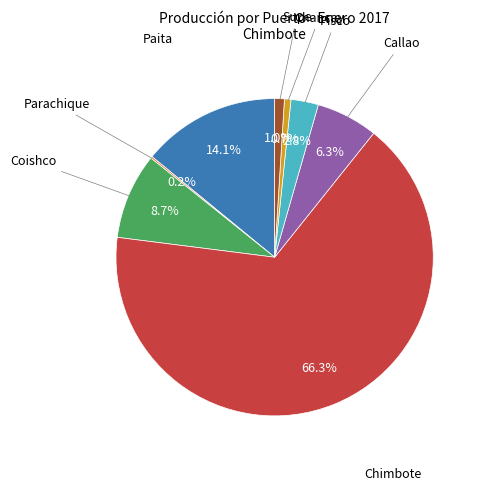

To the nearest percent, what is the combined percentage of Callao and Pisco?

9%